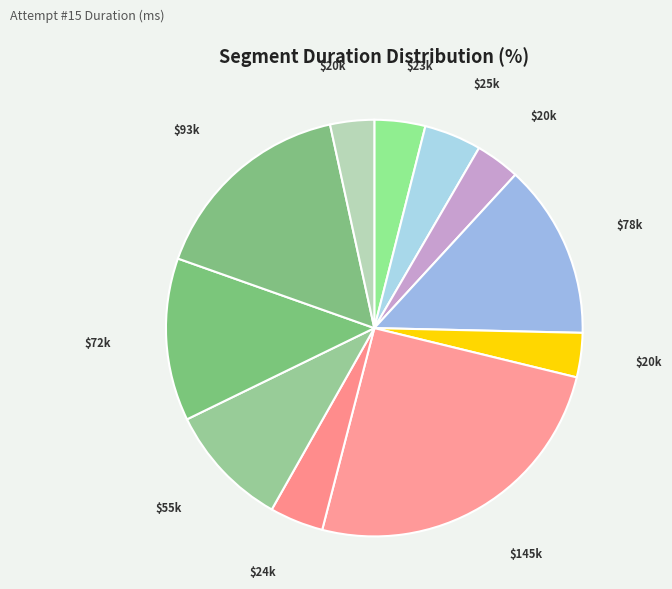

How many slices are in this pie chart?

11